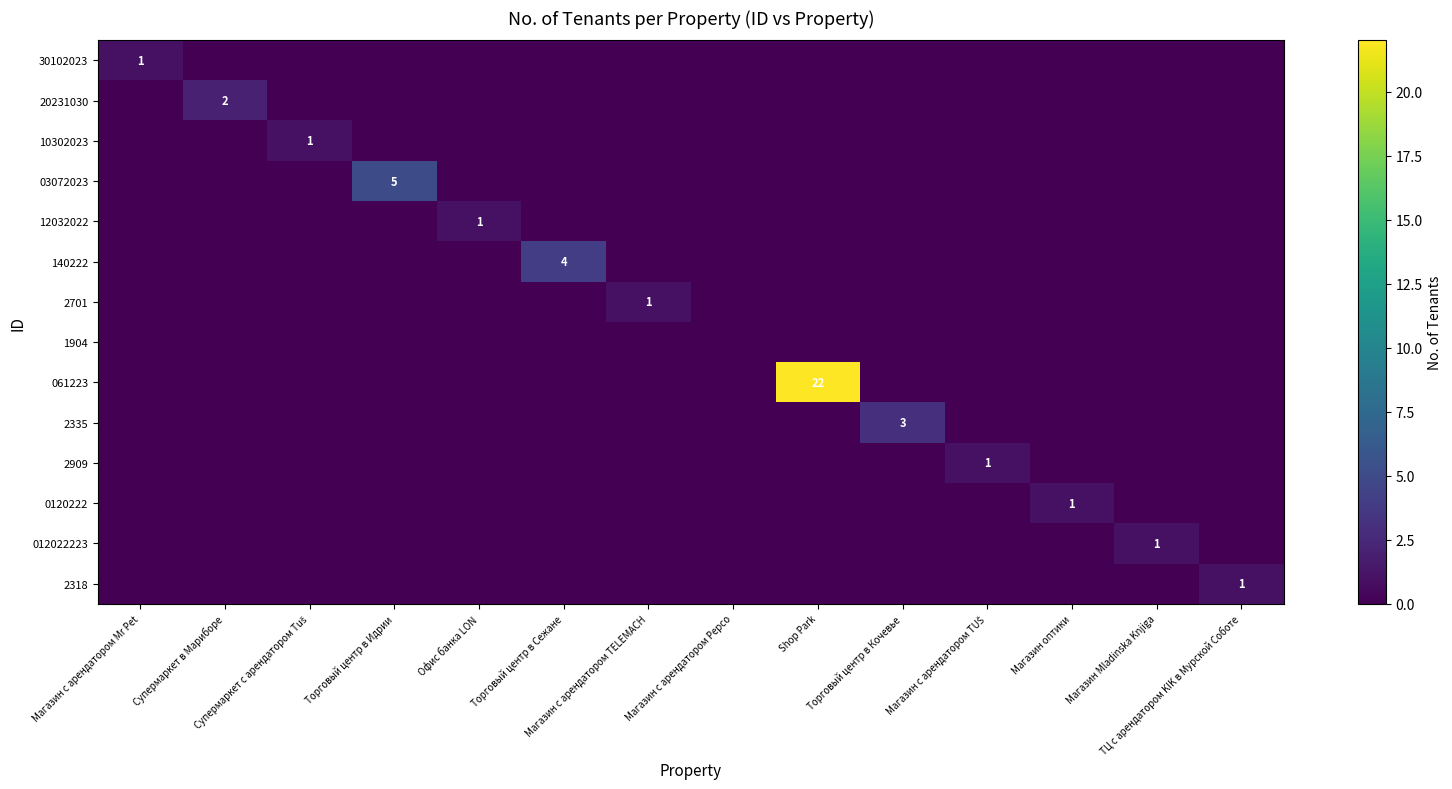

Which series has the largest range (max minus min)?

061223